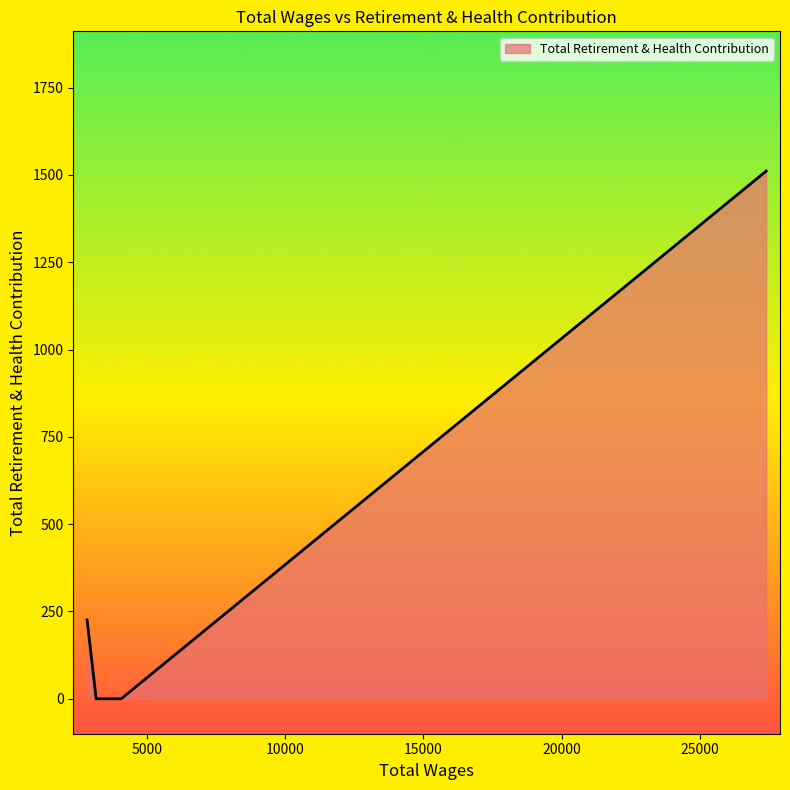

What is the average value?

434